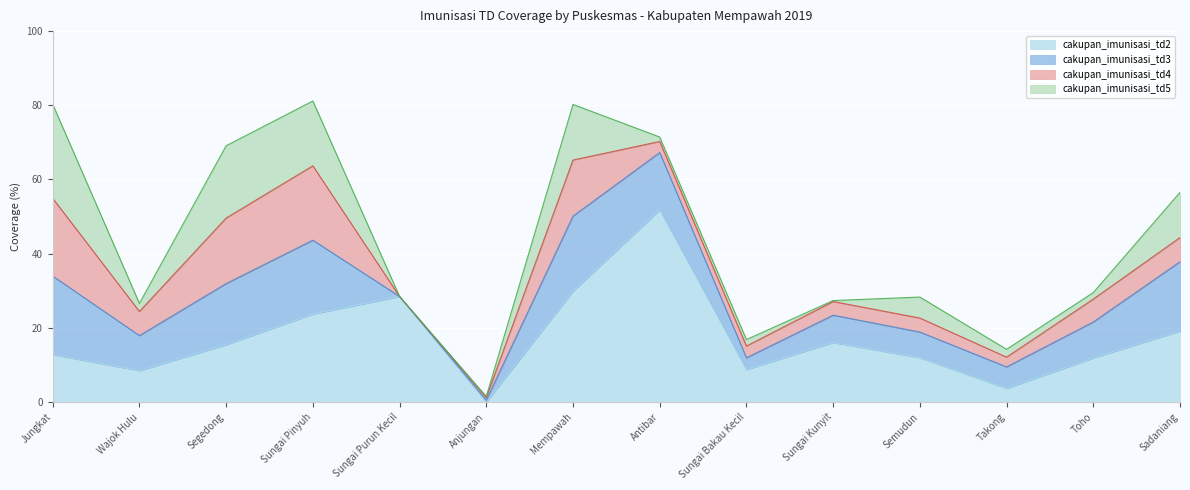

At which category is the sum across all series the highest?

Sungai Pinyuh